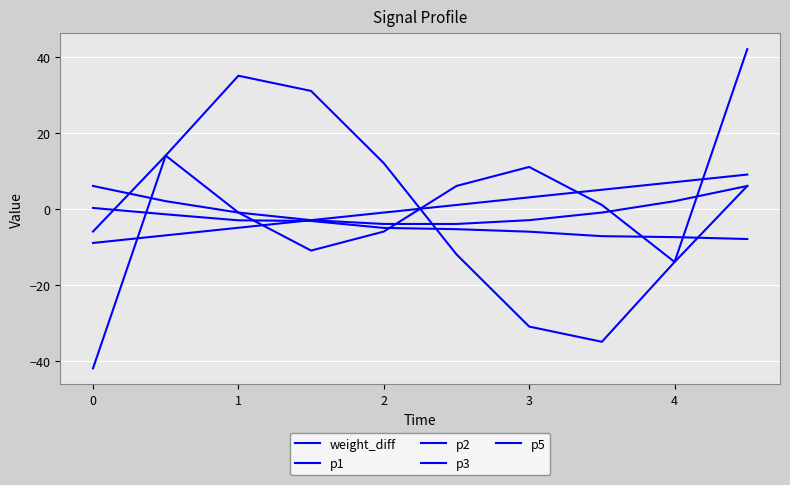

Which series has the largest total across all categories?

p1